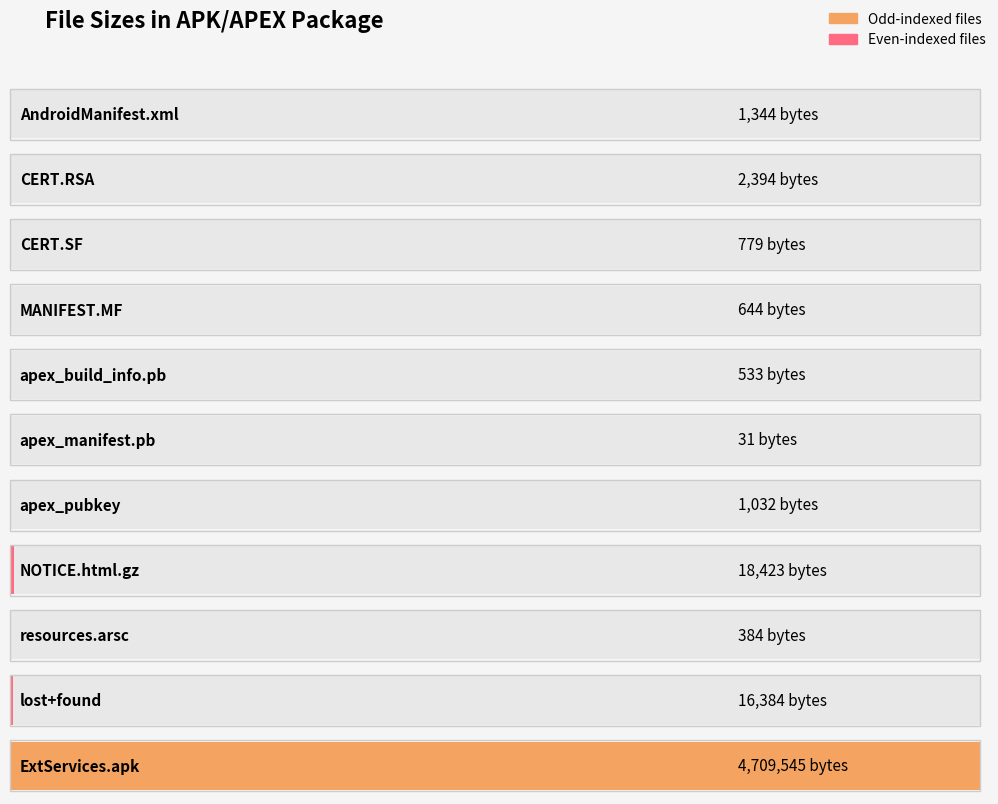

Reading right to left, list all the values displayed in this chart.

4709545	16384	384	18423	1032	31	533	644	779	2394	1344